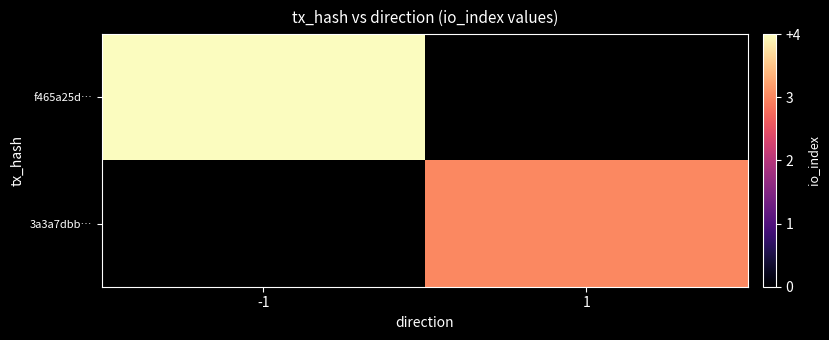

At which category does the chart reach its minimum across all series?

1